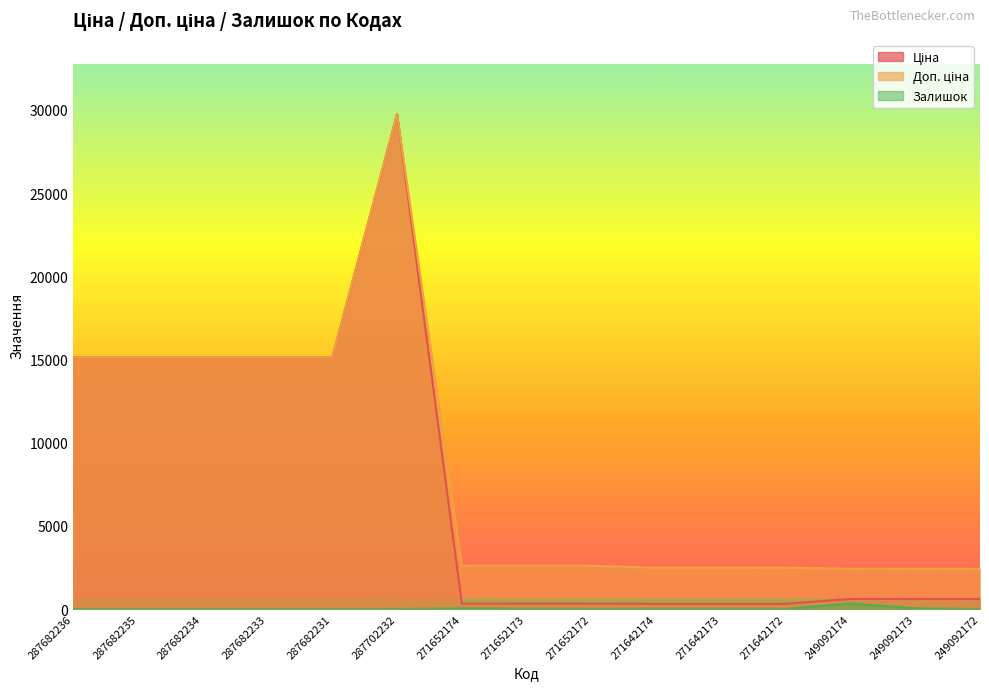

How many interior local peaks does the Ціна series have?

1